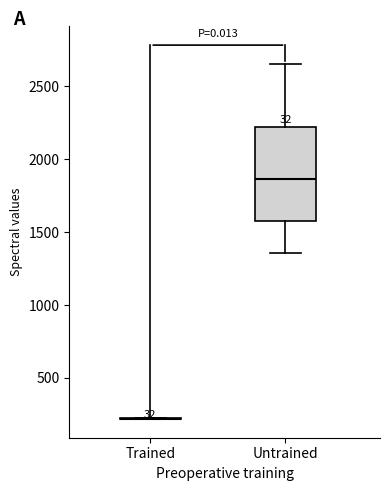

Reading left to right, read every box against the y-axis: the position of its median line, the range the box covers, and the ends of its whiskers. The values are not printed on the chart, so give them approximately, as read against the axis.

Trained: box collapsed to a line at 200, whiskers 200 to 200
Untrained: median 1850, box 1600 to 2200, whiskers 1350 to 2650